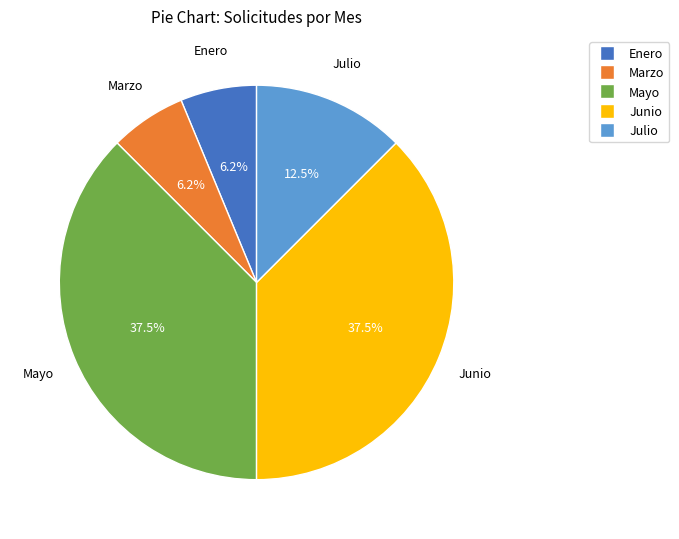

Which has a higher value, Marzo or Julio?

Julio